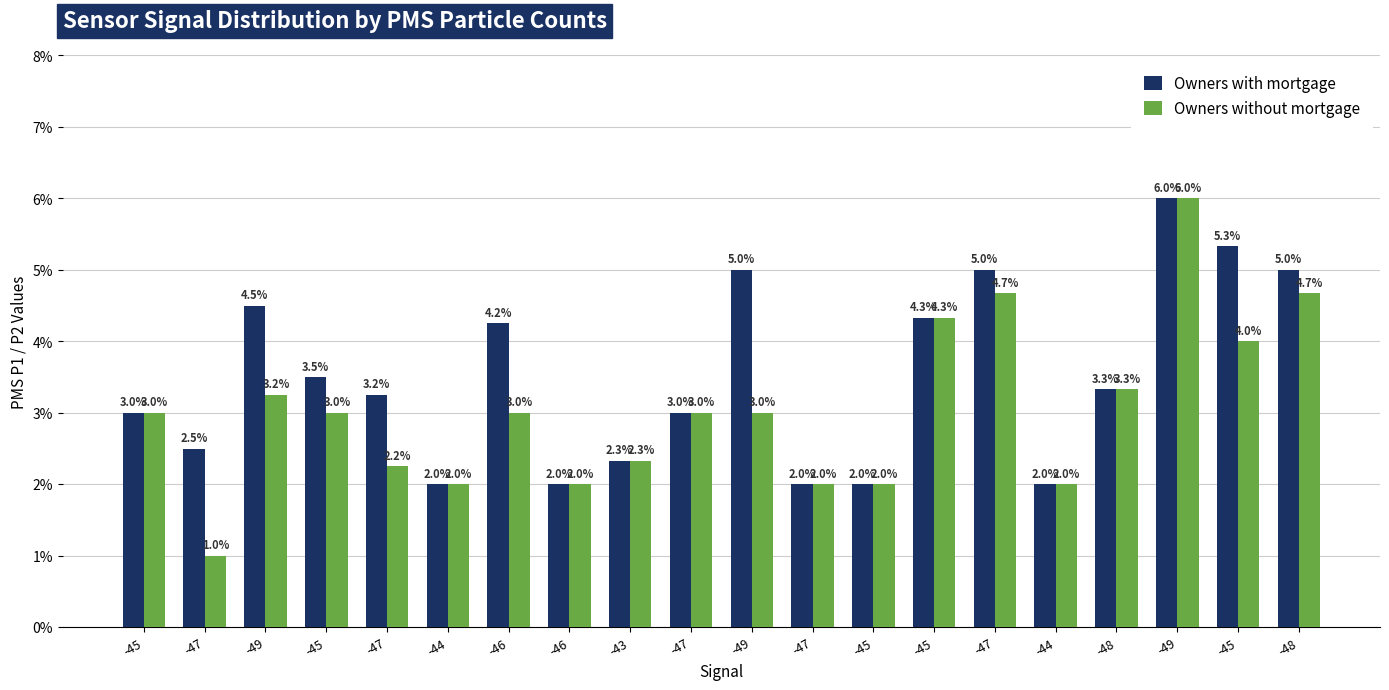

Reading left to right, what are all the values shown in this chart?

Owners with mortgage: 3.0	2.5	4.5	3.5	3.2	2.0	4.2	2.0	2.3	3.0	5.0	2.0	2.0	4.3	5.0	2.0	3.3	6.0	5.3	5.0
Owners without mortgage: 3.0	1.0	3.2	3.0	2.2	2.0	3.0	2.0	2.3	3.0	3.0	2.0	2.0	4.3	4.7	2.0	3.3	6.0	4.0	4.7